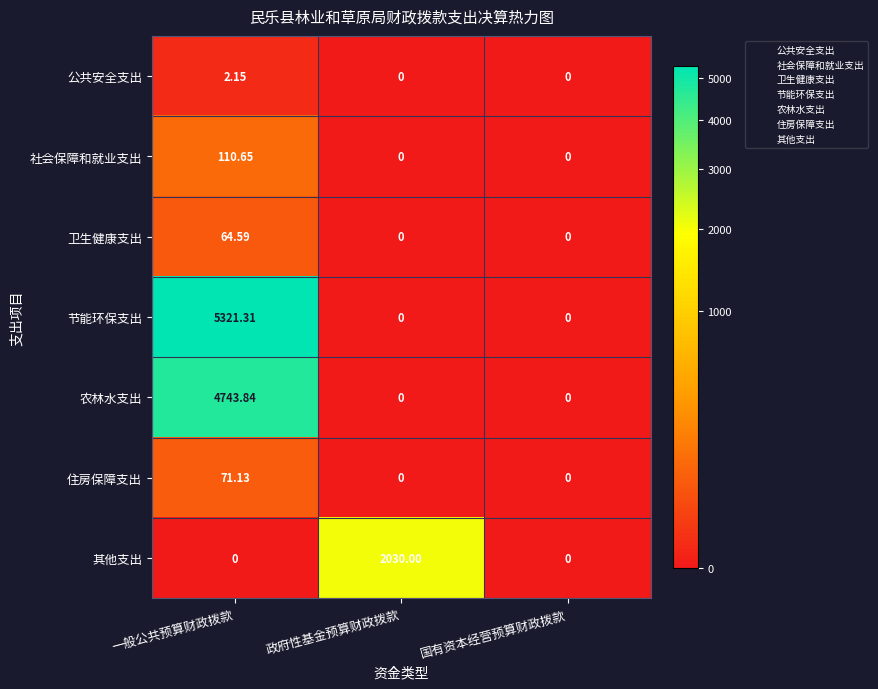

What is the spread (max minus min) of values at 政府性基金预算财政拨款?

2030.0